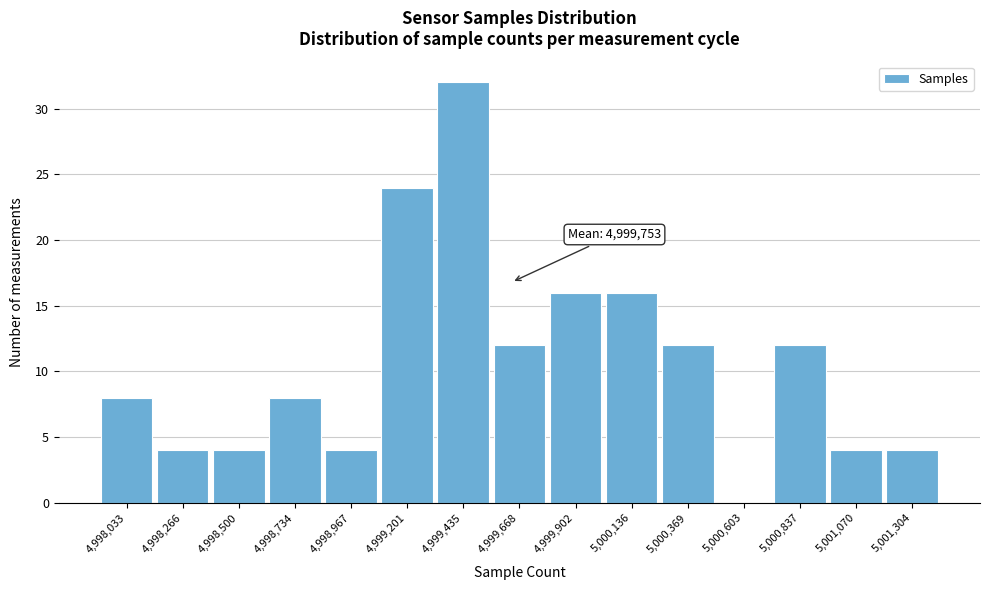

Reading right to left, what are all the values shown in this chart?

5,001,304=4	5,001,070=4	5,000,837=12	5,000,603=0	5,000,369=12	5,000,136=16	4,999,902=16	4,999,668=12	4,999,435=32	4,999,201=24	4,998,967=4	4,998,734=8	4,998,500=4	4,998,266=4	4,998,033=8